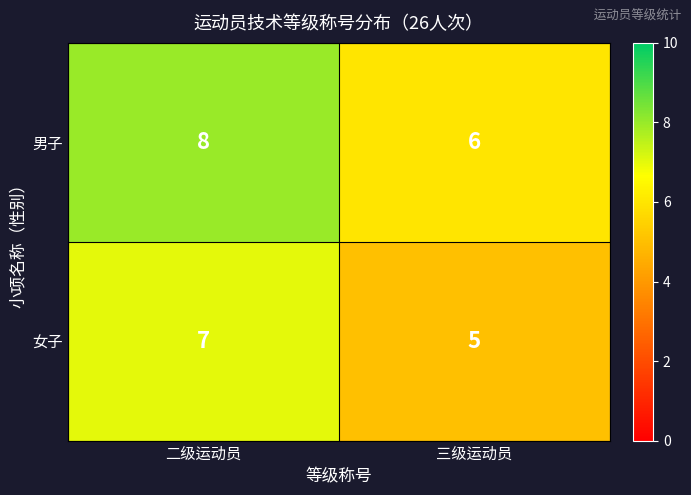

Reading left to right, list all the values displayed in this chart.

男子: 二级运动员=8	三级运动员=6
女子: 二级运动员=7	三级运动员=5